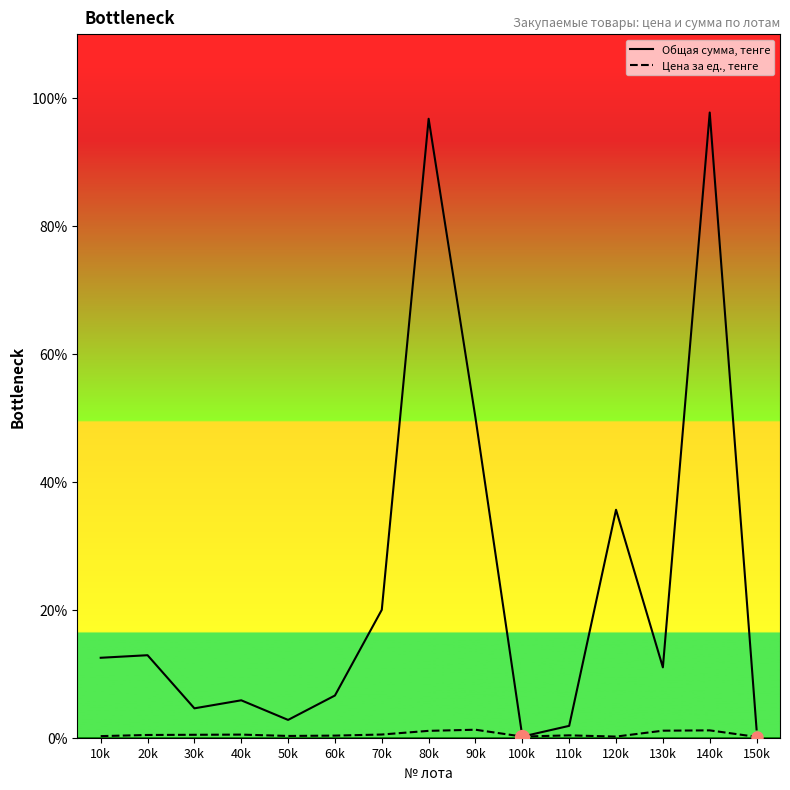

Which series has the largest range (max minus min)?

Общая сумма, тенге